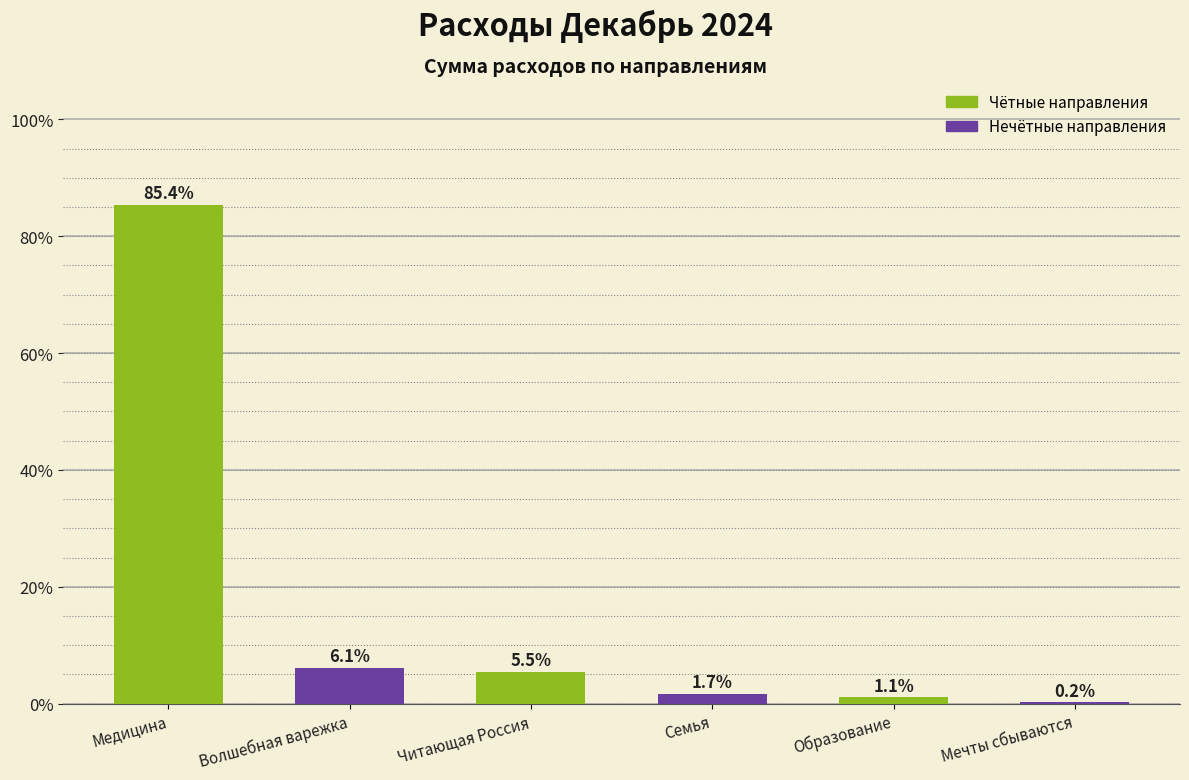

What is the greatest value displayed?

85.4